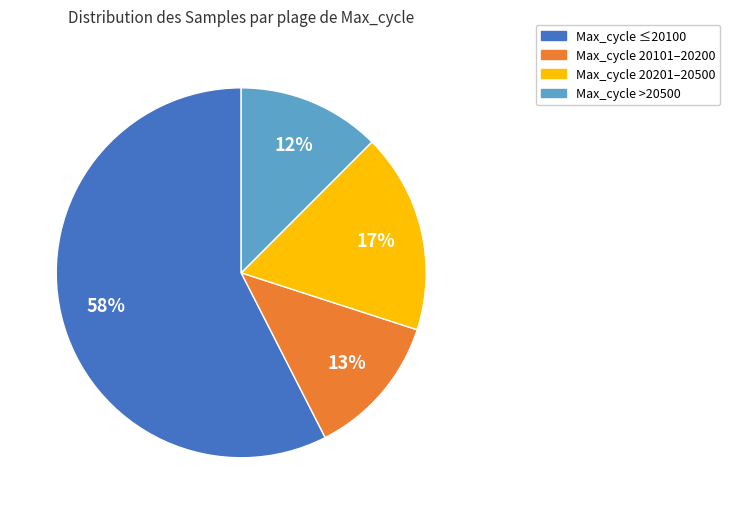

How many slices are in this pie chart?

4